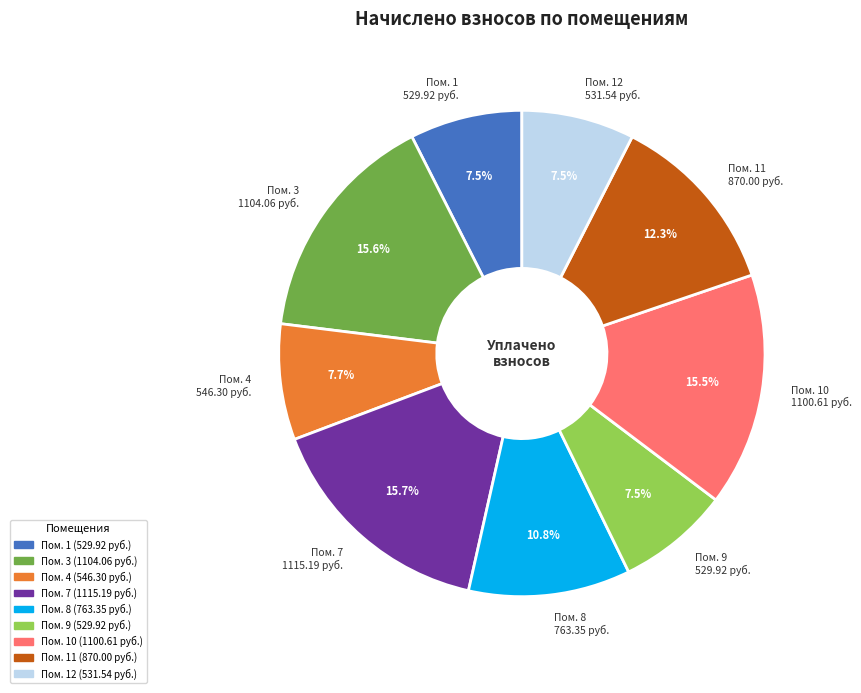

Is there a majority slice in this chart?

No